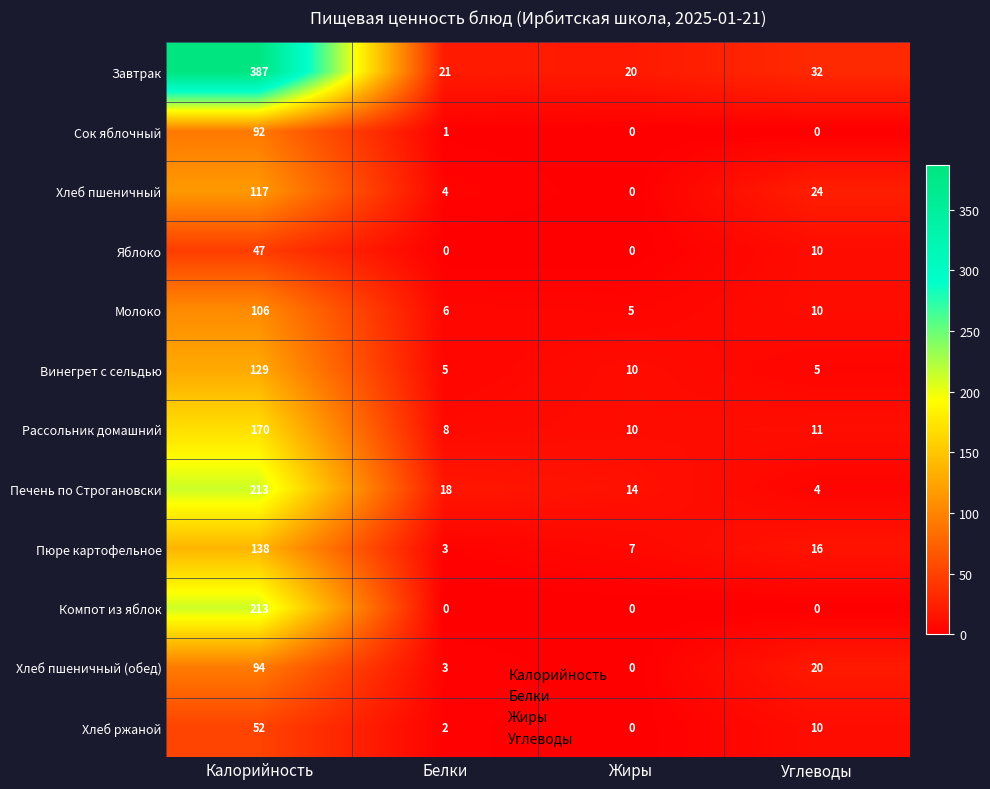

Count the number of categories in the chart.

4